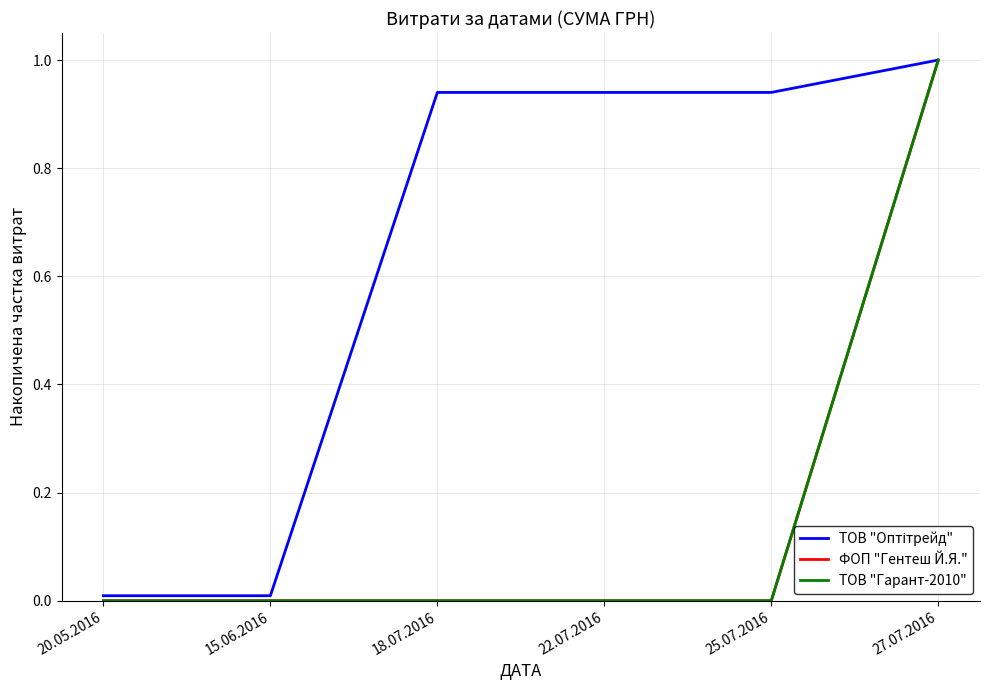

True or false: ТОВ "Оптітрейд" and ФОП "Гентеш Й.Я." cross at least once.

False